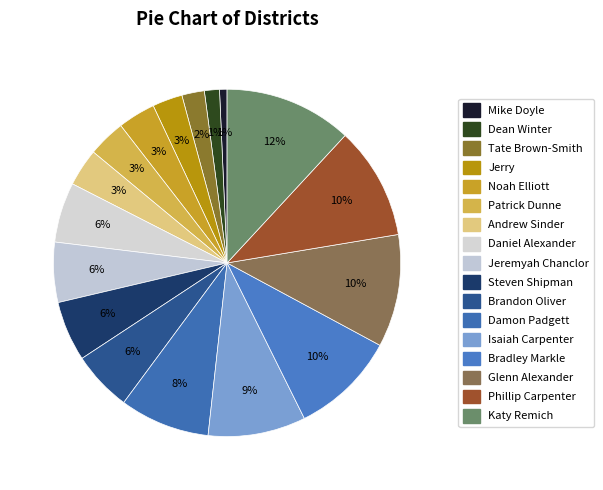

Rank the categories by value from lowest to highest.

Mike Doyle, Dean Winter, Tate Brown-Smith, Jerry, Noah Elliott, Patrick Dunne, Andrew Sinder, Daniel Alexander, Jeremyah Chanclor, Steven Shipman, Brandon Oliver, Damon Padgett, Isaiah Carpenter, Bradley Markle, Glenn Alexander, Phillip Carpenter, Katy Remich